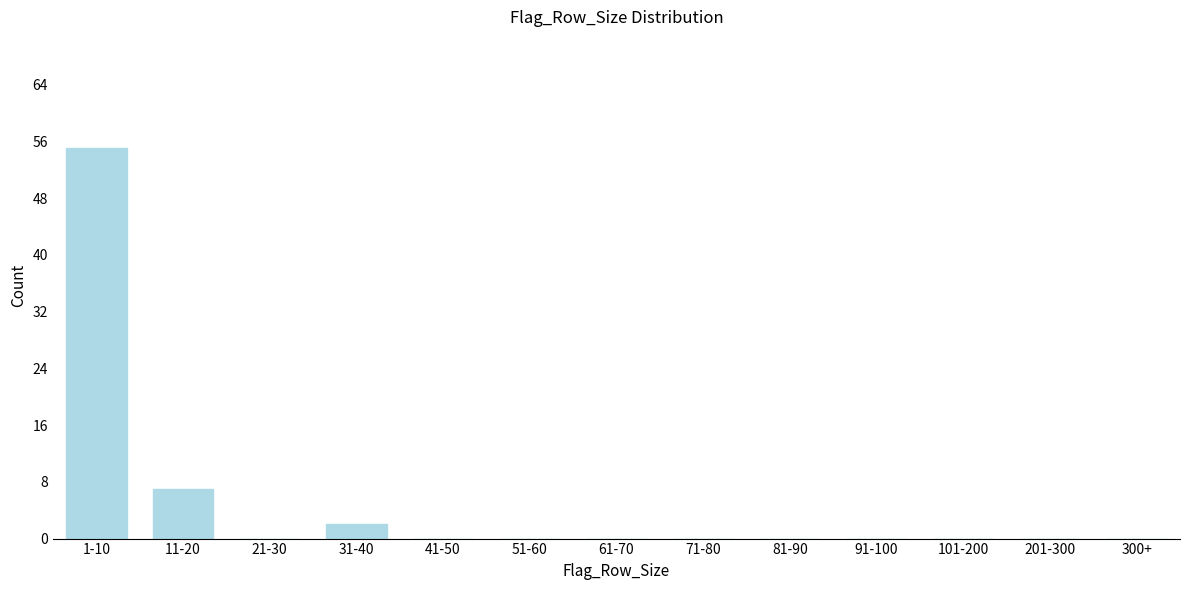

Reading left to right, list all the values displayed in this chart.

1-10=55	11-20=7	21-30=0	31-40=2	41-50=0	51-60=0	61-70=0	71-80=0	81-90=0	91-100=0	101-200=0	201-300=0	300+=0